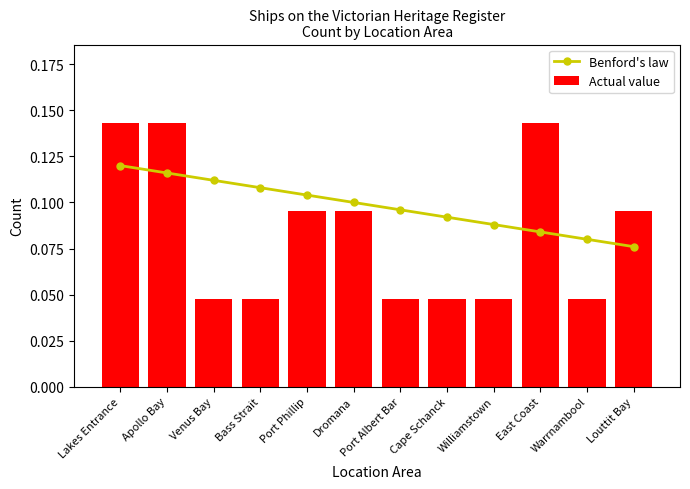

What is the approximate value of Benford's law at Port Albert Bar?

0.1